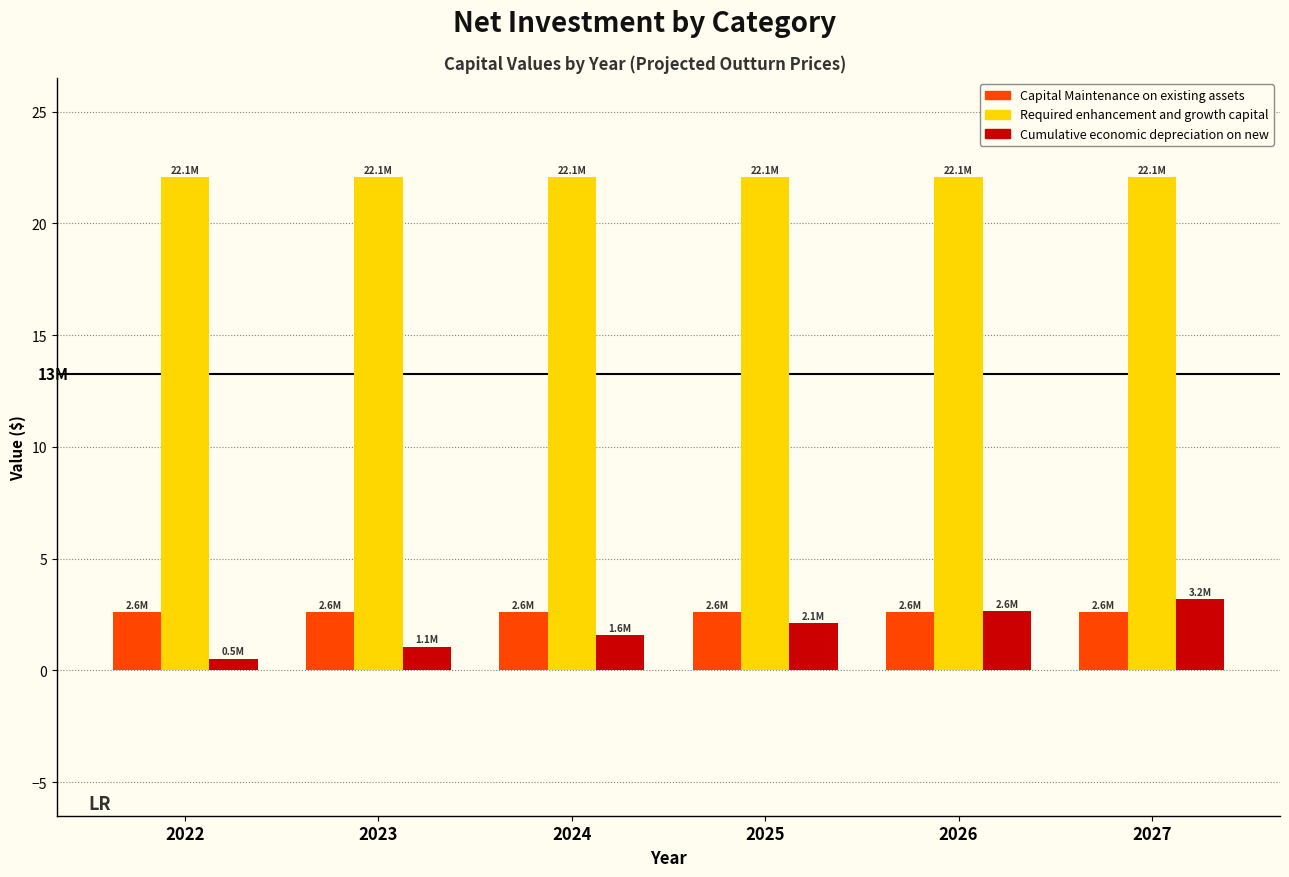

Which series changed the most between 2022 and 2027?

Cumulative economic depreciation on new